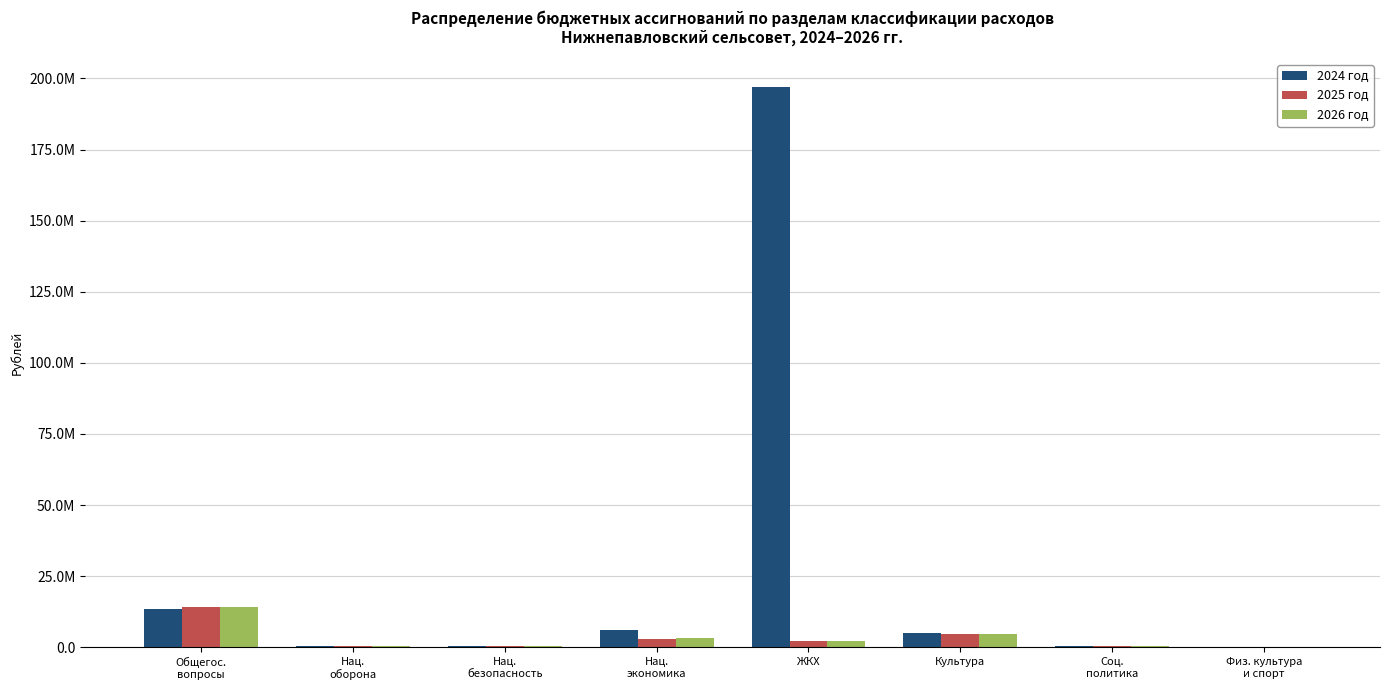

Are the bars grouped side by side (vs. stacked)?

Yes